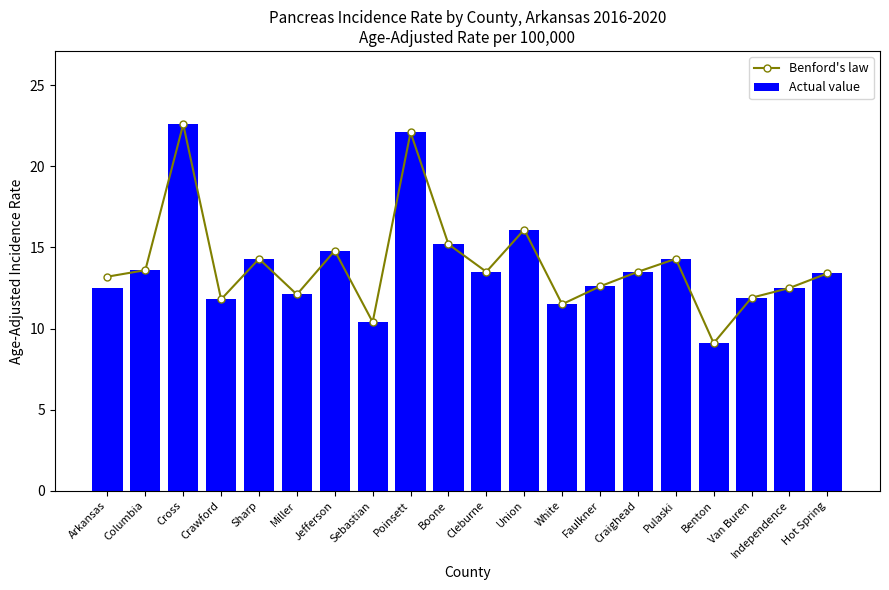

Where is Benford's law nearest to the value 15?

Jefferson